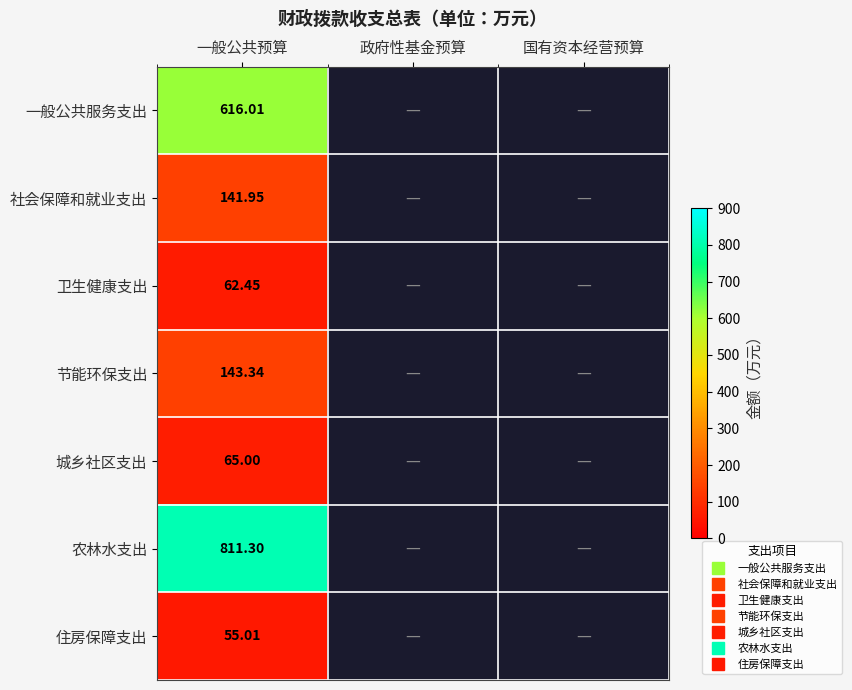

List the series in order of their peak value, lowest first.

住房保障支出, 卫生健康支出, 城乡社区支出, 社会保障和就业支出, 节能环保支出, 一般公共服务支出, 农林水支出